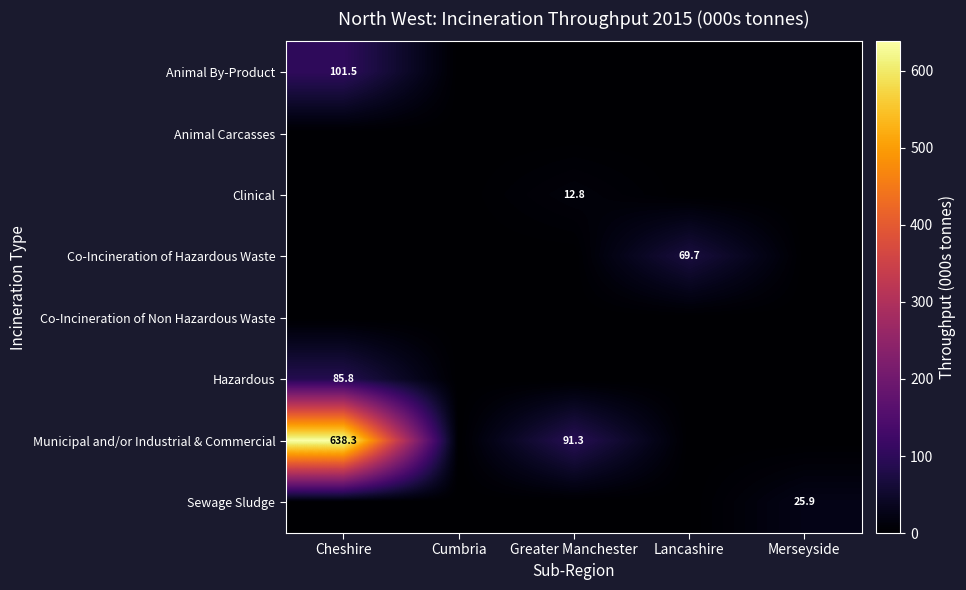

What is the total value across all series at Cheshire?

825.7